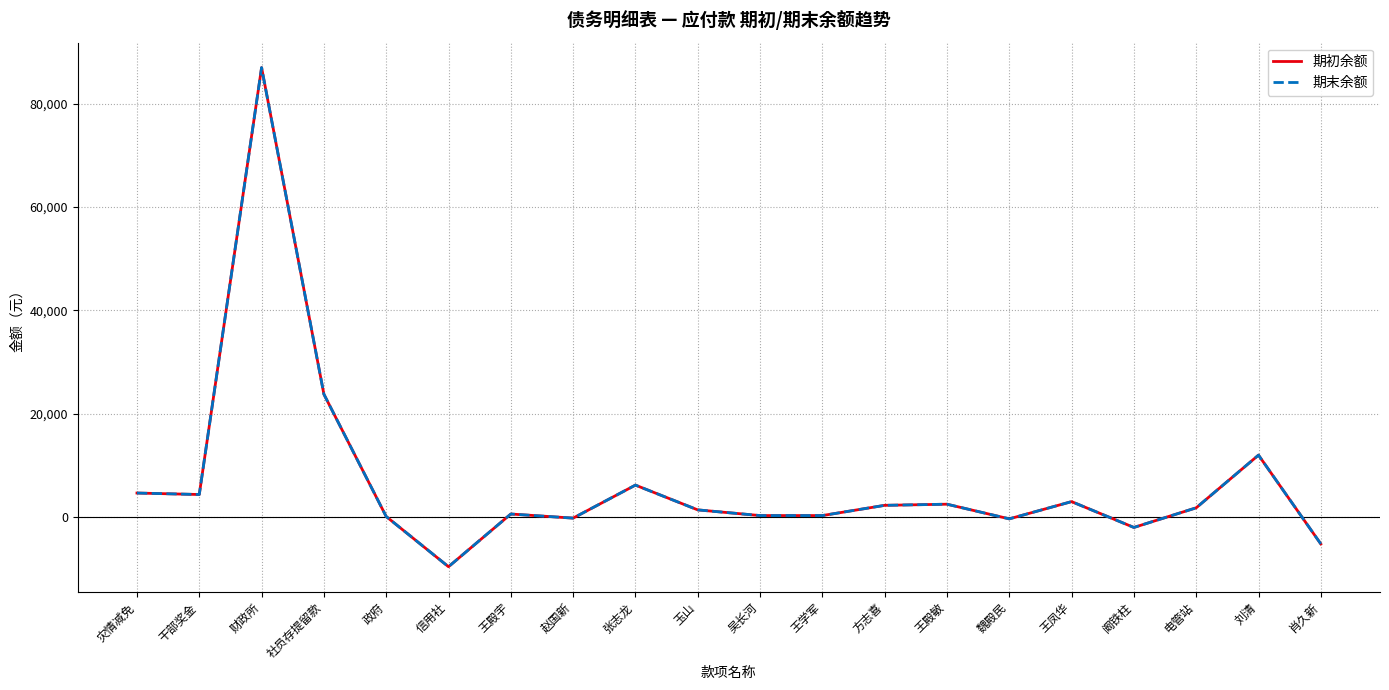

How many interior local peaks does the 期末余额 series have?

6